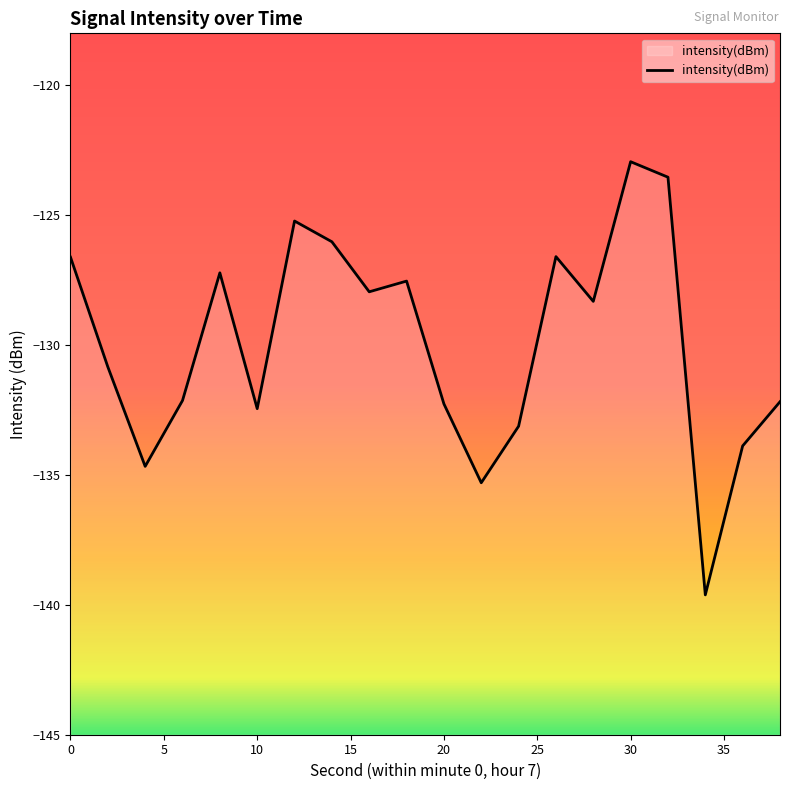

How many interior local valleys (lower than both neighbors) does the data have?

6